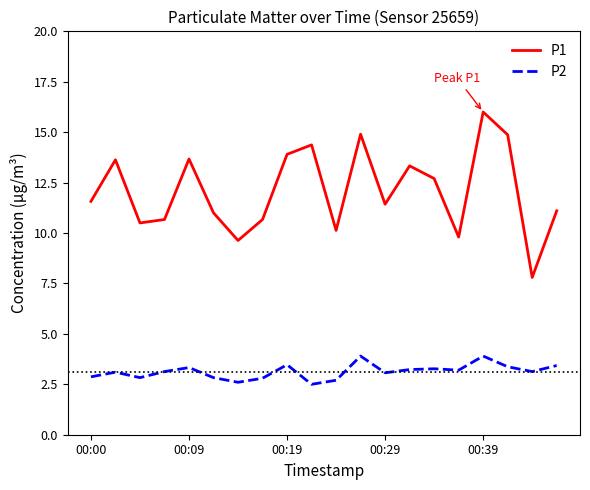

Rank the series by their maximum value, from highest to lowest.

P1, P2